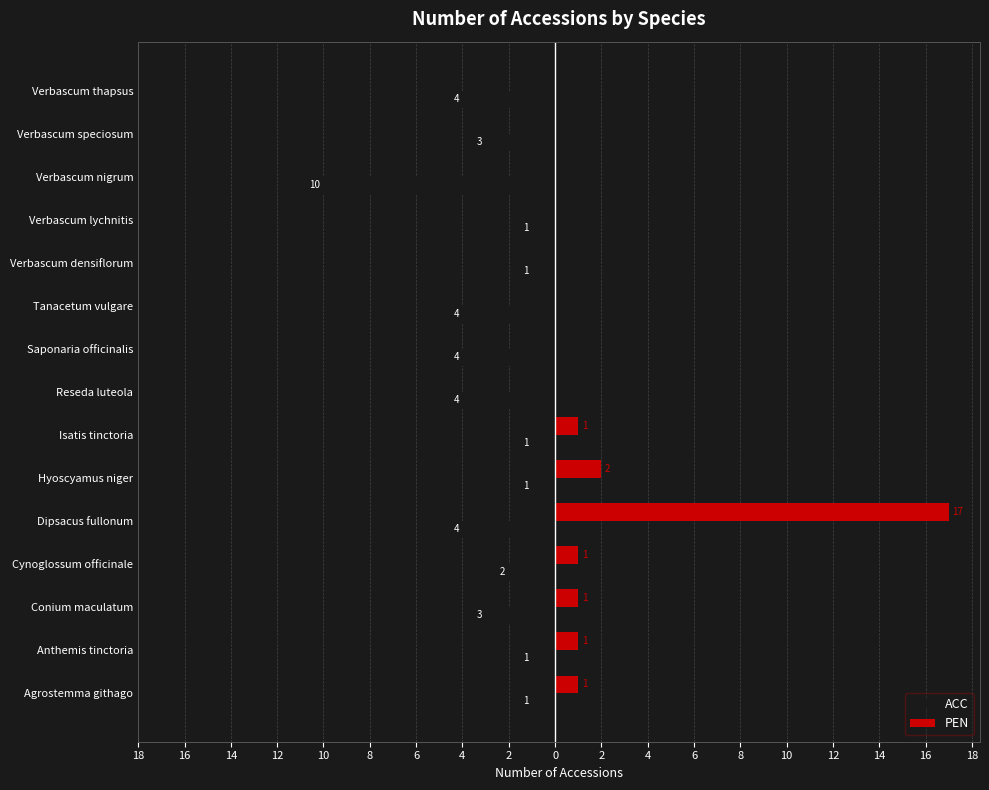

What are all the series names shown in the legend?

ACC, PEN